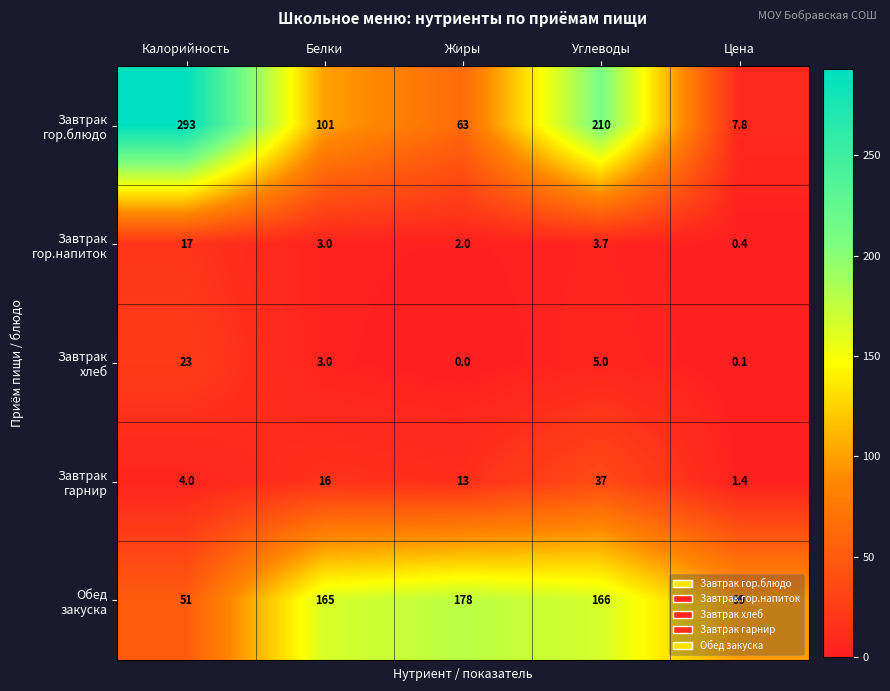

What is the total value across all series at Жиры?

256.0